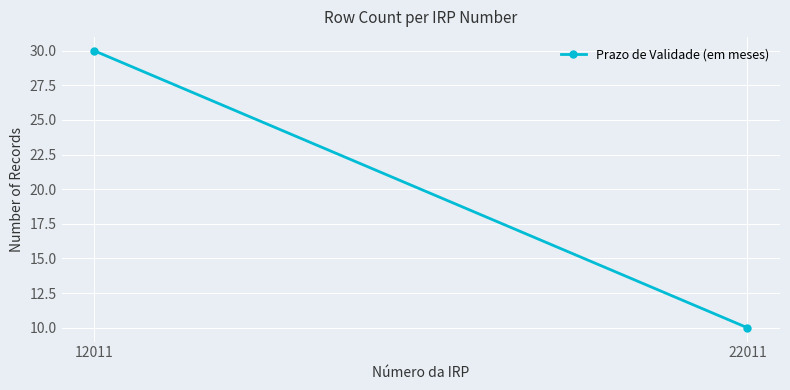

Rank the categories by value from lowest to highest.

22011, 12011